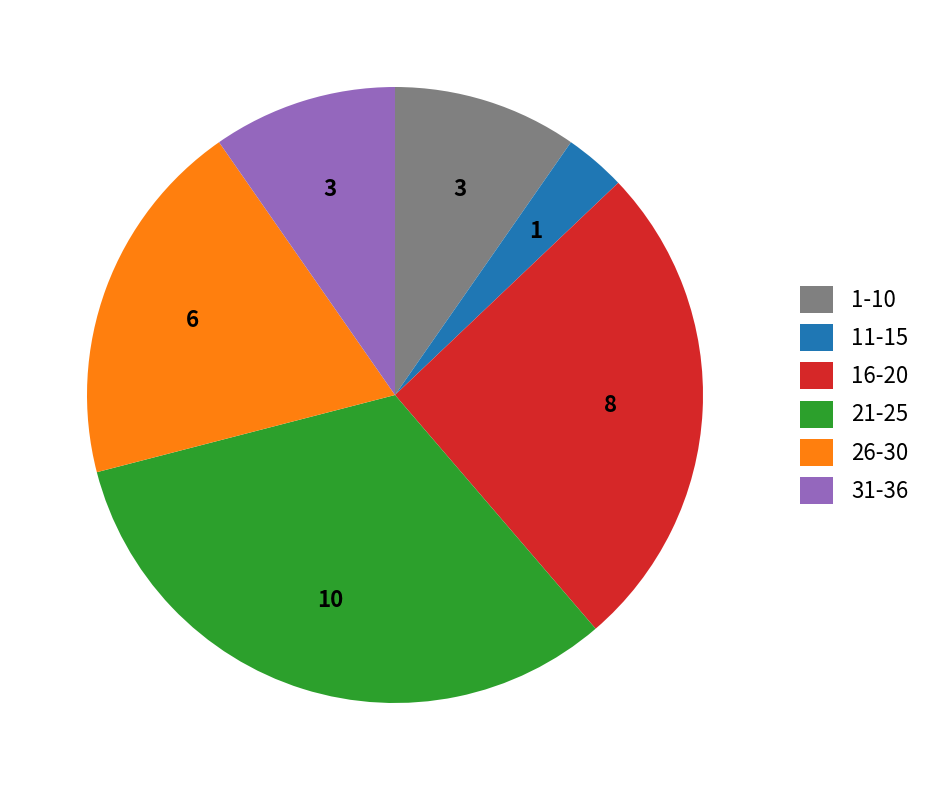

True or false: 11-15 accounts for 3% of the total.

True